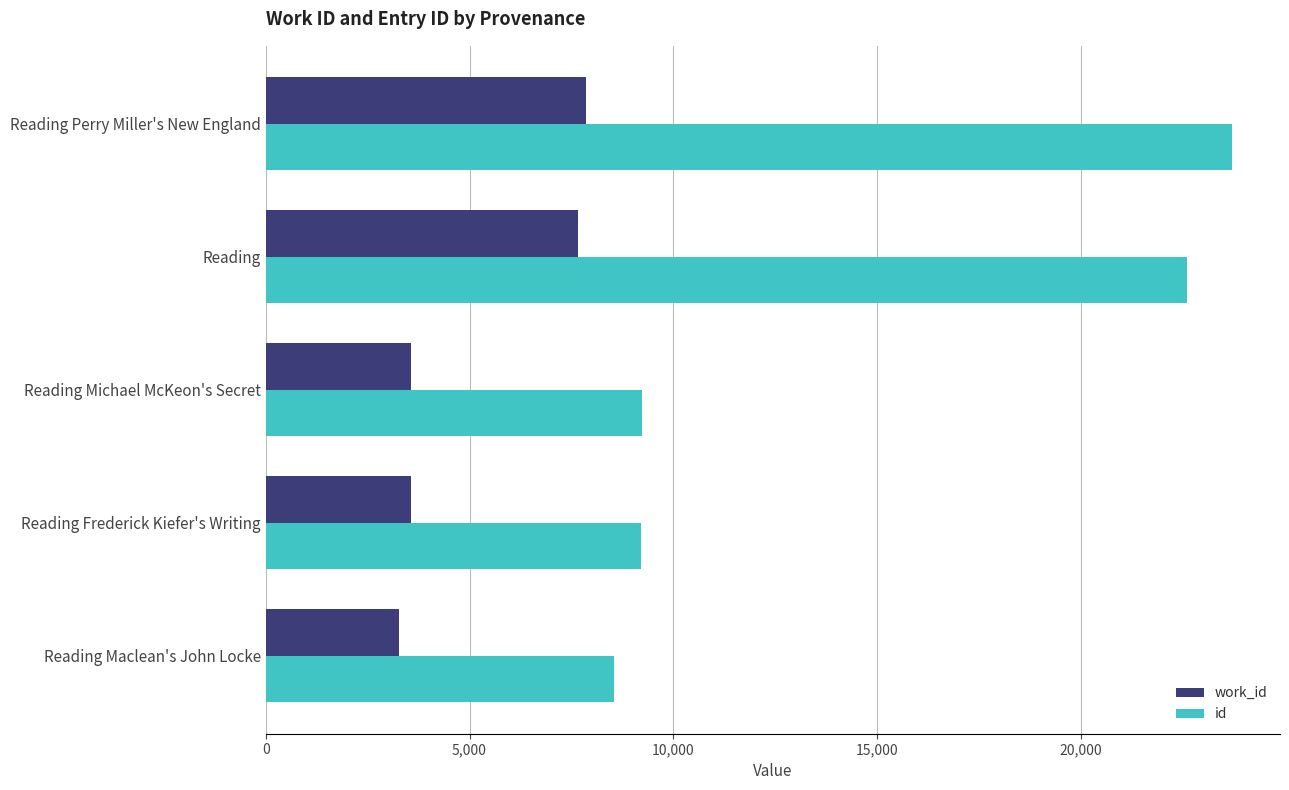

What is the approximate value of work_id at Reading?

7662